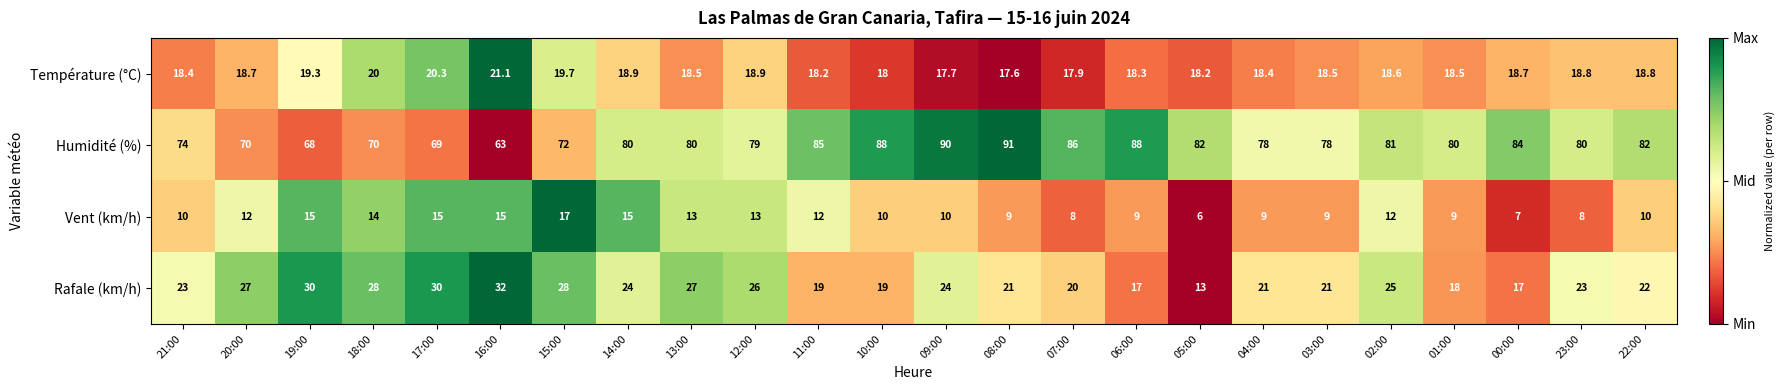

What is the maximum value shown in the chart?

91.0